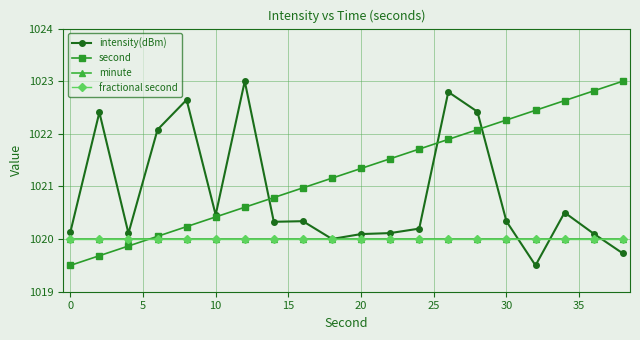

Reading left to right, extract all data points from this chart.

intensity(dBm): 1020.1	1022.4	1020.1	1022.1	1022.6	1020.5	1023.0	1020.3	1020.3	1020.0	1020.1	1020.1	1020.2	1022.8	1022.4	1020.3	1019.5	1020.5	1020.1	1019.7
second: 1019.5	1019.7	1019.9	1020.1	1020.2	1020.4	1020.6	1020.8	1021.0	1021.2	1021.3	1021.5	1021.7	1021.9	1022.1	1022.3	1022.4	1022.6	1022.8	1023.0
minute: 1020.0	1020.0	1020.0	1020.0	1020.0	1020.0	1020.0	1020.0	1020.0	1020.0	1020.0	1020.0	1020.0	1020.0	1020.0	1020.0	1020.0	1020.0	1020.0	1020.0
fractional second: 1020.0	1020.0	1020.0	1020.0	1020.0	1020.0	1020.0	1020.0	1020.0	1020.0	1020.0	1020.0	1020.0	1020.0	1020.0	1020.0	1020.0	1020.0	1020.0	1020.0